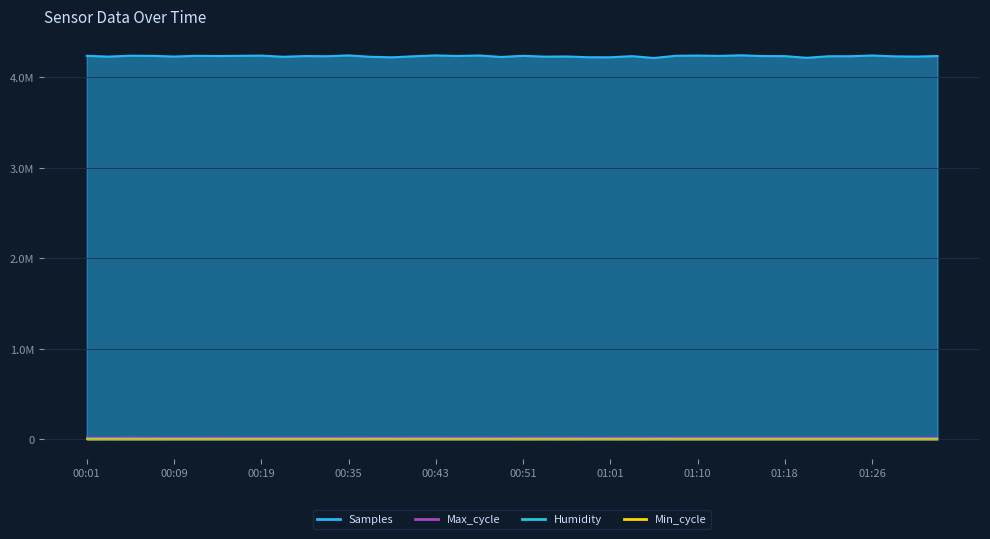

At 00:09, list the series in order from largest to smallest.

Samples, Max_cycle, Humidity, Min_cycle